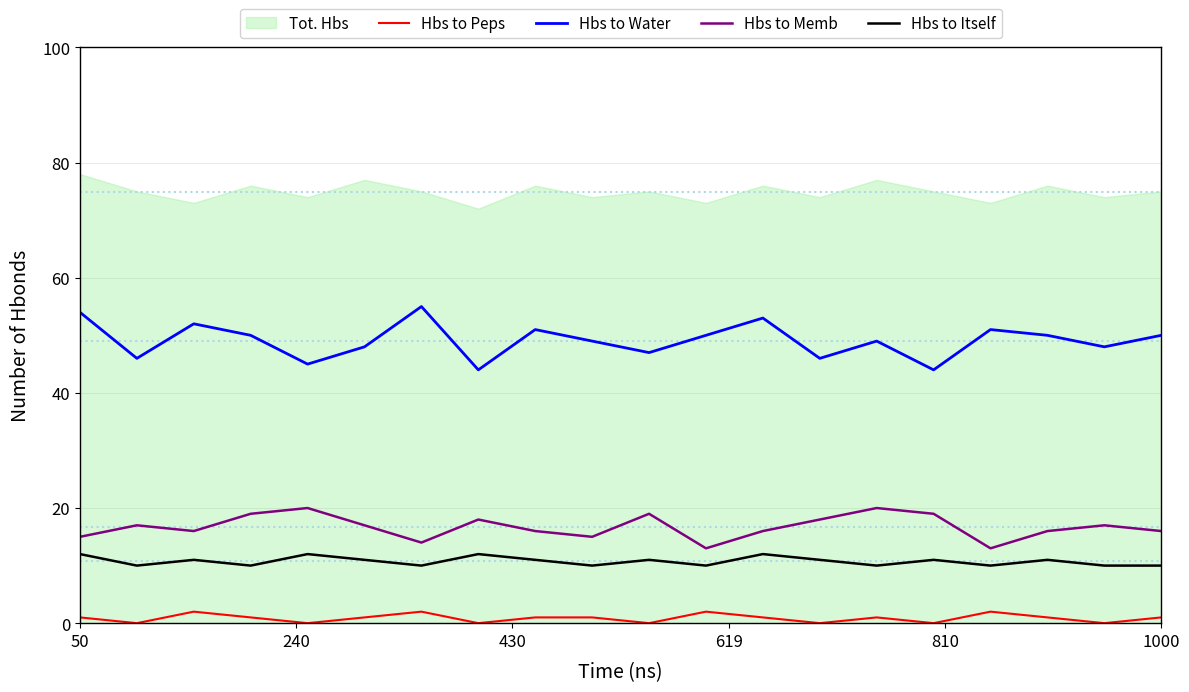

True or false: Hbs to Water and Hbs to Memb cross at least once.

False